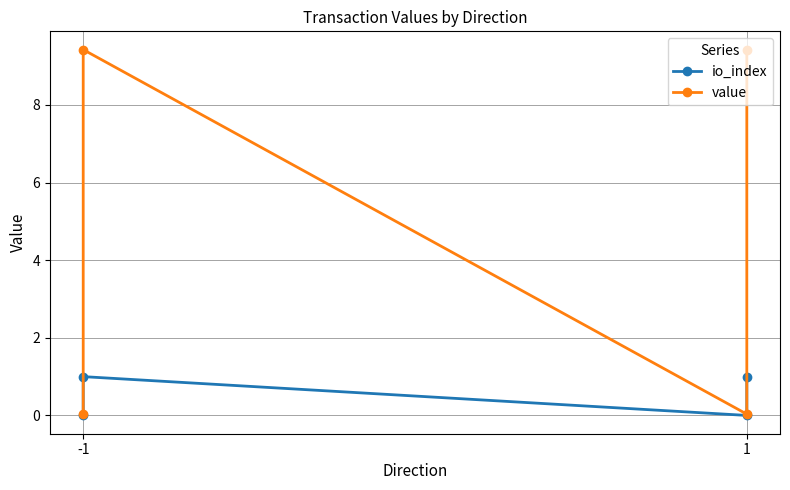

Reading left to right, extract all data points from this chart.

io_index: 0.0	1.0	0.0	1.0
value: 0.0	9.4	0.0	9.4